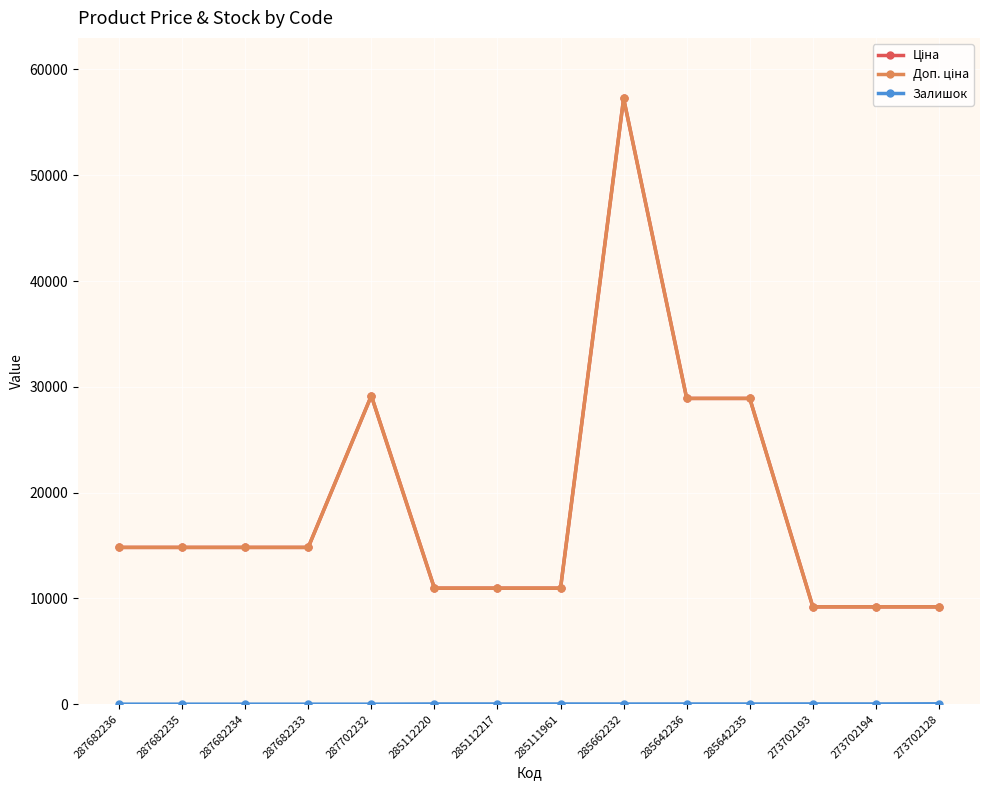

Between 287682234 and 285112220, which series saw the biggest shift?

Ціна